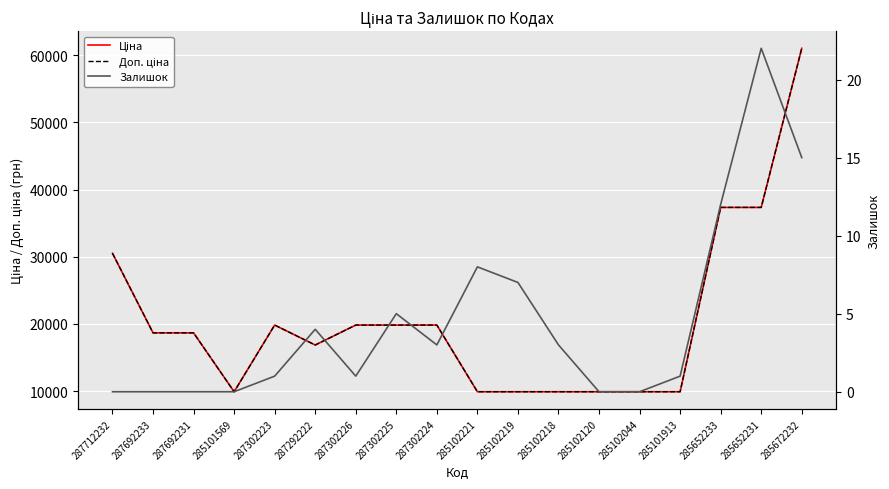

What are all the series names shown in the legend?

Ціна, Доп. ціна, Залишок